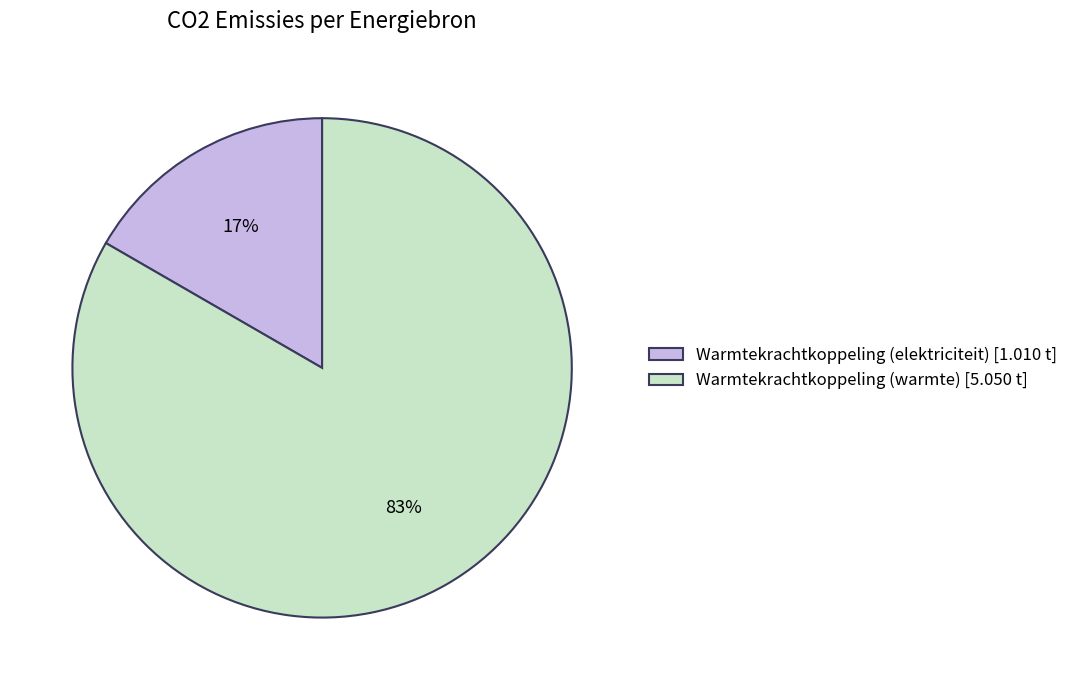

Between Warmtekrachtkoppeling (warmte) [5.050 t] and Warmtekrachtkoppeling (elektriciteit) [1.010 t], which is larger?

Warmtekrachtkoppeling (warmte) [5.050 t]